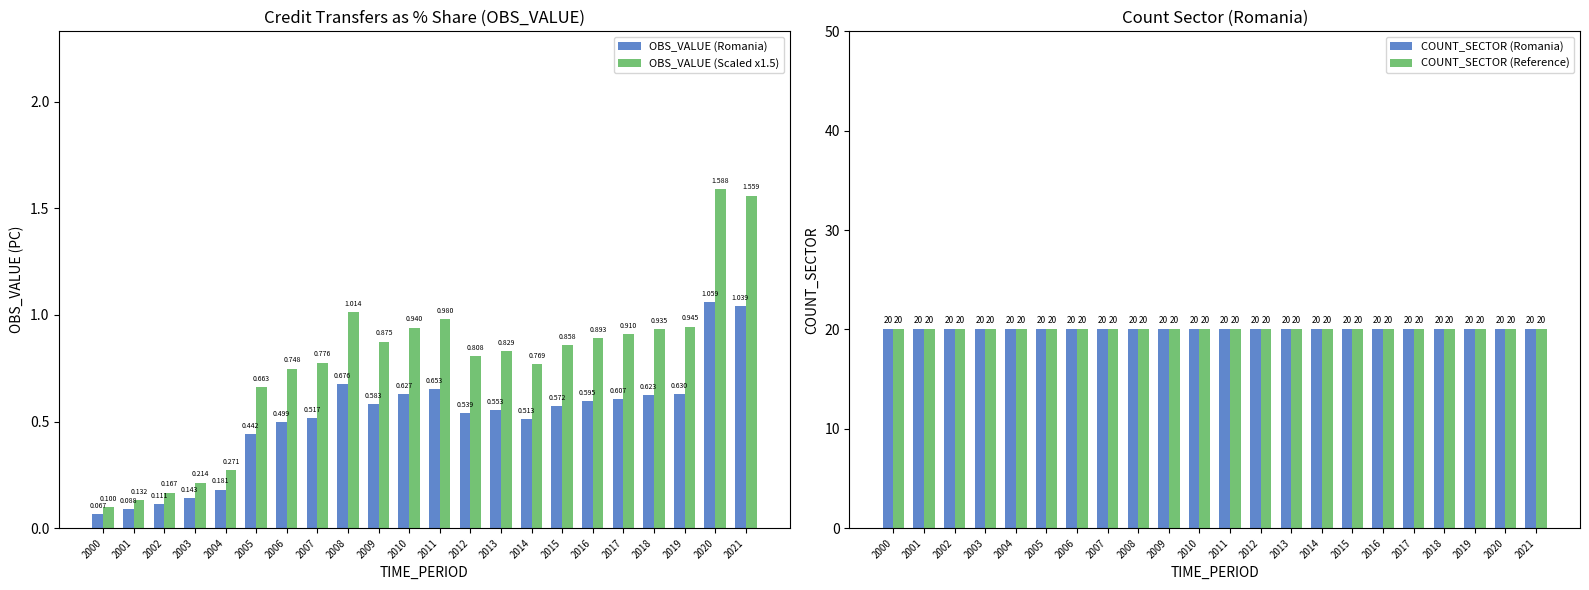

What is the maximum value shown in the chart?

20.0